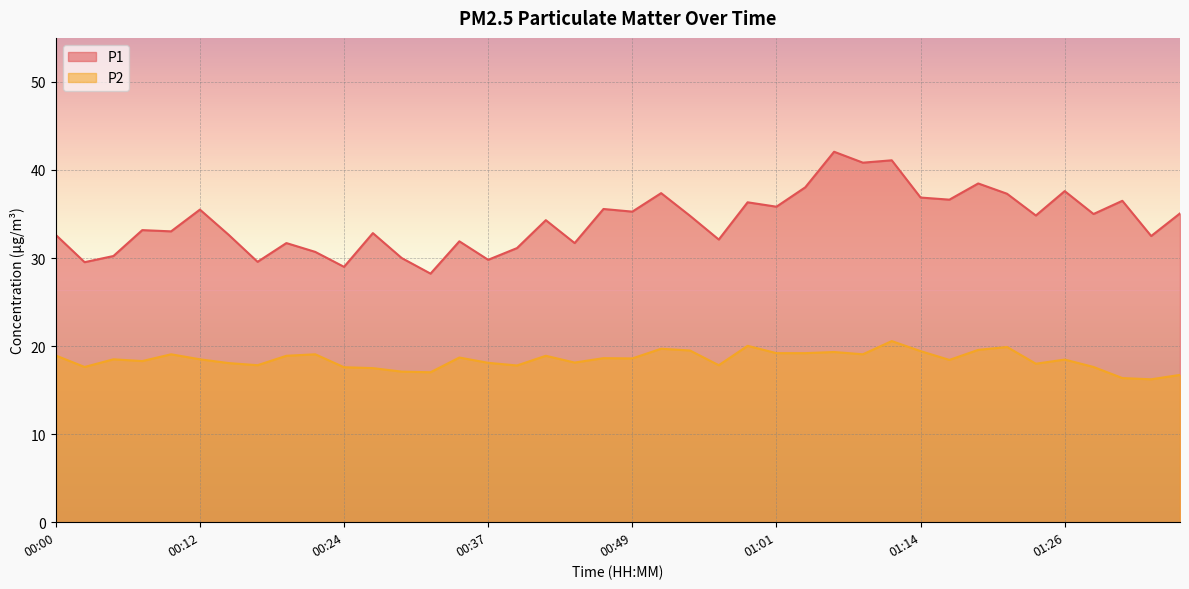

Reading left to right, extract all data points from this chart.

P1: 00:00=32.6	00:02=29.5	00:05=30.2	00:07=33.2	00:10=33.0	00:12=35.5	00:14=32.6	00:17=29.6	00:19=31.7	00:22=30.7	00:24=29.0	00:27=32.8	00:29=30.0	00:32=28.2	00:34=31.9	00:37=29.8	00:39=31.1	00:42=34.3	00:44=31.7	00:47=35.6	00:49=35.3	00:51=37.4	00:54=34.8	00:56=32.1	00:59=36.3	01:01=35.8	01:04=38.0	01:06=42.1	01:09=40.8	01:11=41.1	01:14=36.9	01:16=36.6	01:19=38.5	01:21=37.3	01:24=34.8	01:26=37.6	01:29=35.0	01:31=36.5	01:34=32.5	01:37=35.1
P2: 00:00=18.9	00:02=17.6	00:05=18.5	00:07=18.3	00:10=19.1	00:12=18.5	00:14=18.1	00:17=17.8	00:19=18.9	00:22=19.1	00:24=17.6	00:27=17.5	00:29=17.1	00:32=17.0	00:34=18.7	00:37=18.1	00:39=17.8	00:42=18.9	00:44=18.1	00:47=18.6	00:49=18.6	00:51=19.7	00:54=19.5	00:56=17.8	00:59=20.0	01:01=19.2	01:04=19.2	01:06=19.3	01:09=19.1	01:11=20.6	01:14=19.4	01:16=18.4	01:19=19.6	01:21=19.9	01:24=18.0	01:26=18.5	01:29=17.6	01:31=16.4	01:34=16.2	01:37=16.7